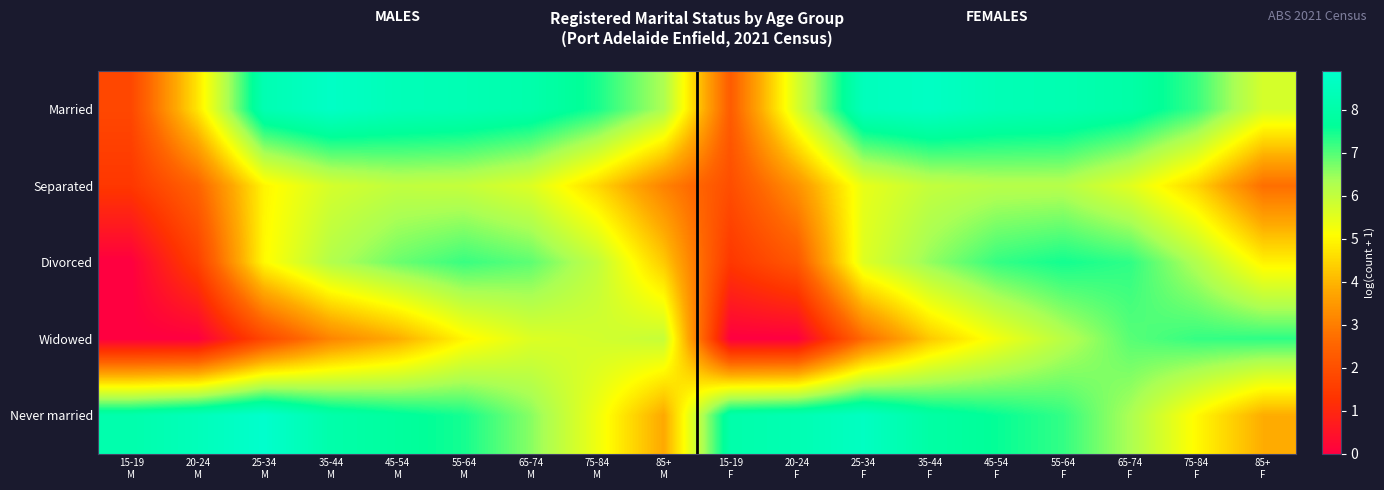

How many data points does each series have?

18